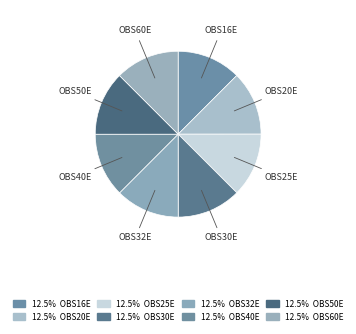

Approximately how many times larger is the value at OBS40E compared to OBS20E?

1.0